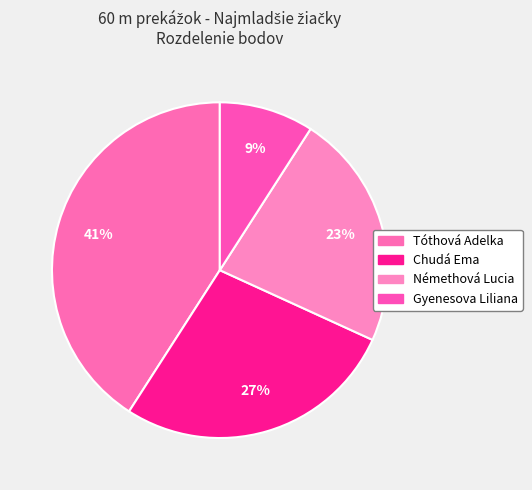

To the nearest percent, what percentage of the pie is Chudá Ema?

27%